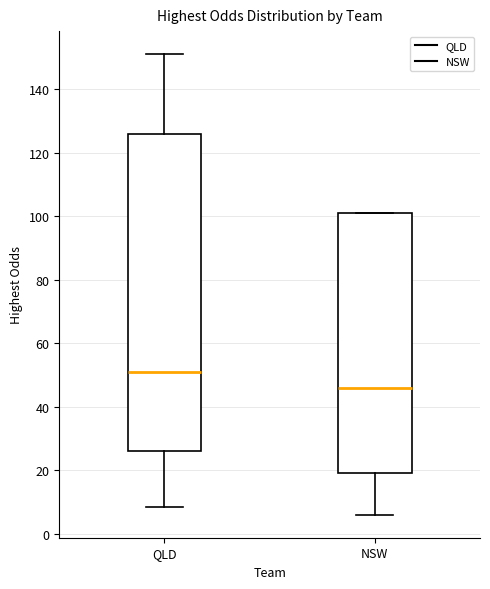

Reading left to right, transcribe this box plot: for each box, give where its median line is, the range the box spans, and where its two whiskers end, as read against the y-axis. The values are not printed on the chart, so give them approximately, as read against the axis.

QLD: median 52, box 26 to 126, whiskers 8 to 152
NSW: median 46, box 20 to 102, whiskers 6 to 102